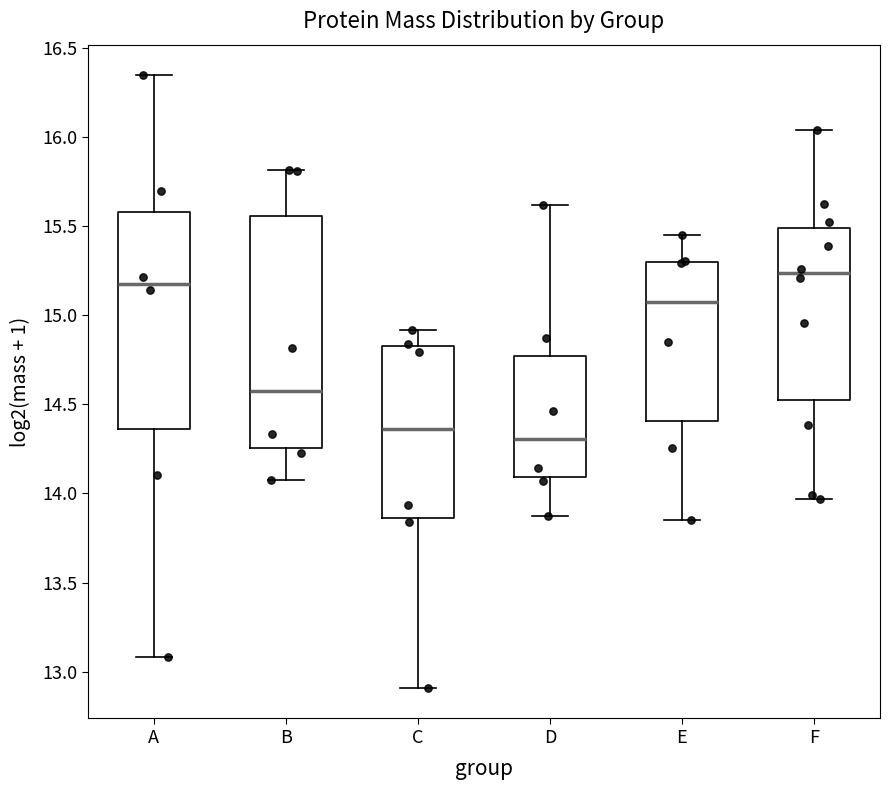

Comparing the boxes themselves (not the whiskers), which one is the tallest?

B